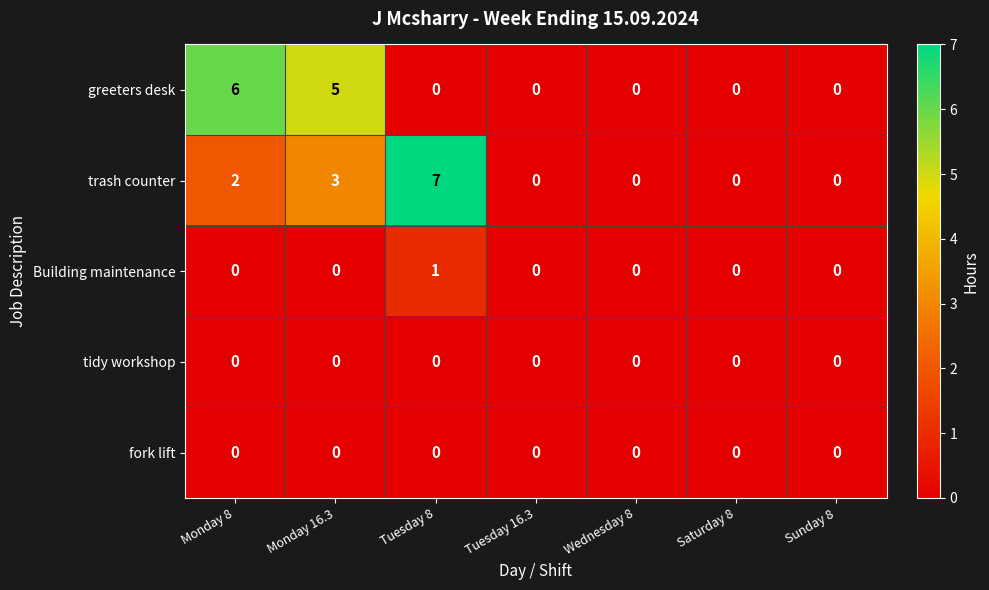

Which series has the widest spread of values?

trash counter